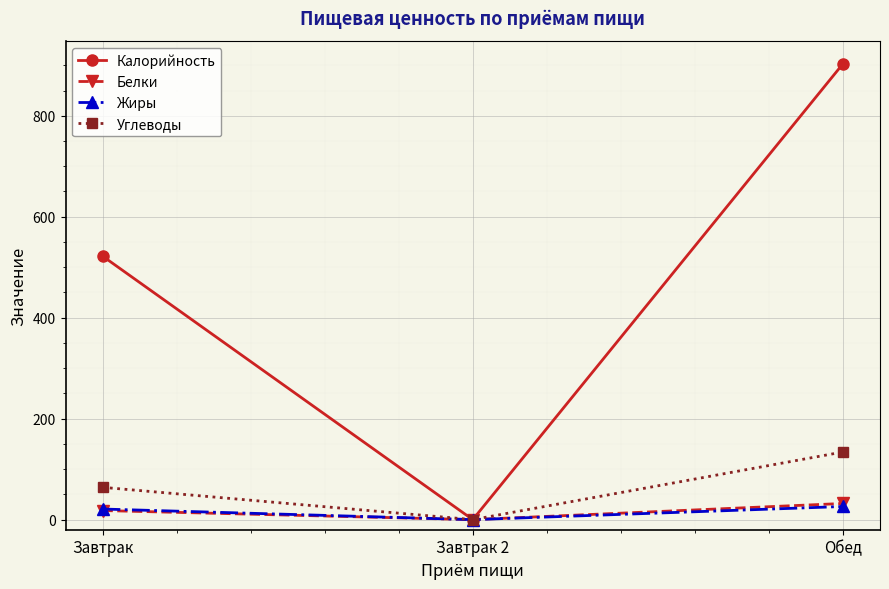

Count the Жиры values in the range 0 to 26.

3